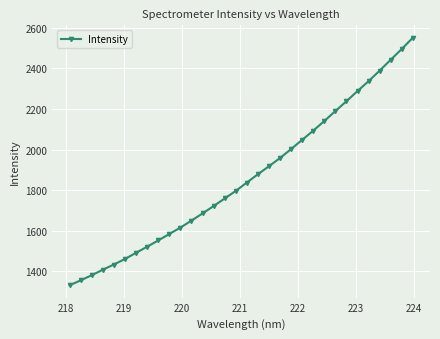

What is the difference between the second highest and second lowest values?

1139.8